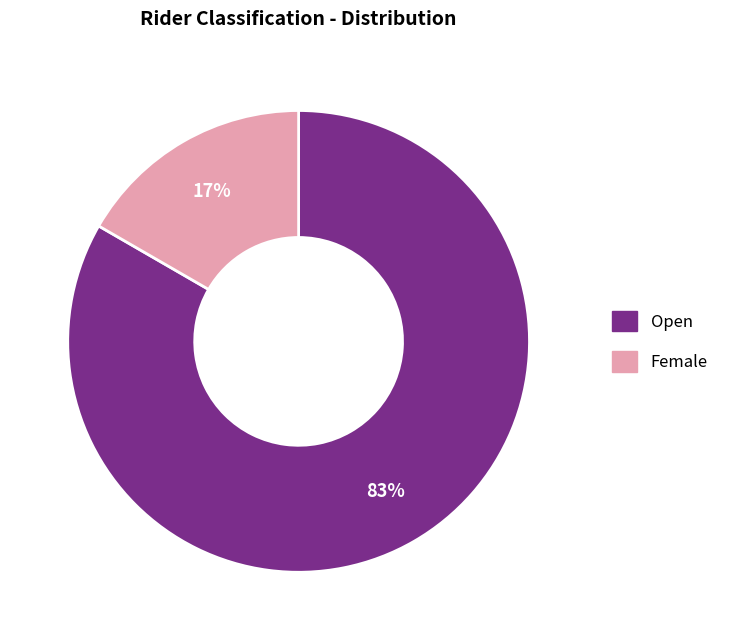

What is the largest slice in the pie chart?

Open